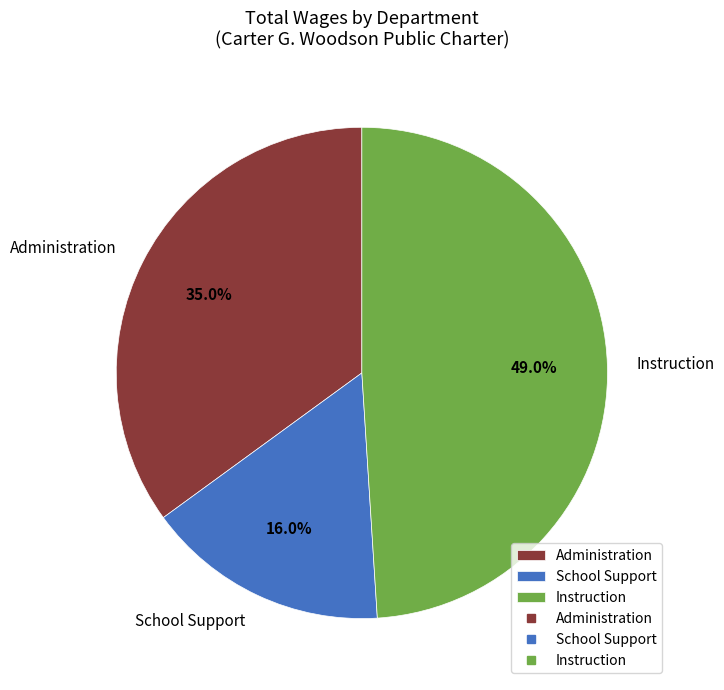

Is there a majority slice in this chart?

No